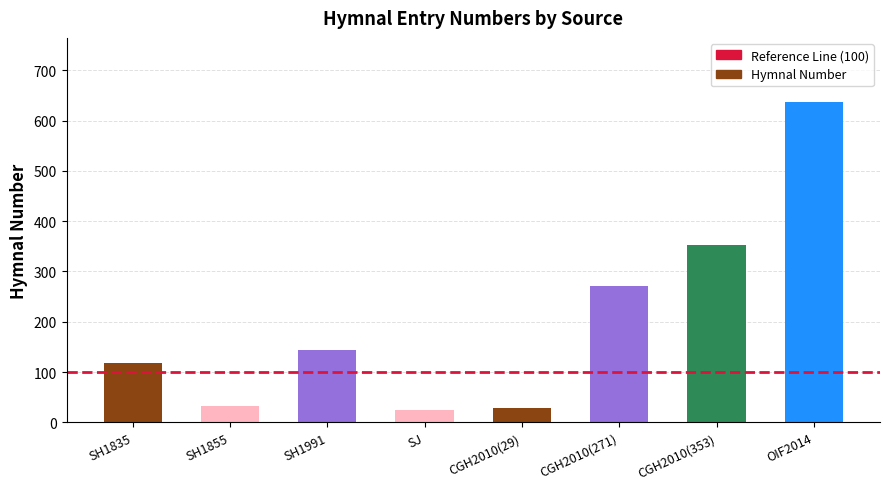

What is the average value?

201